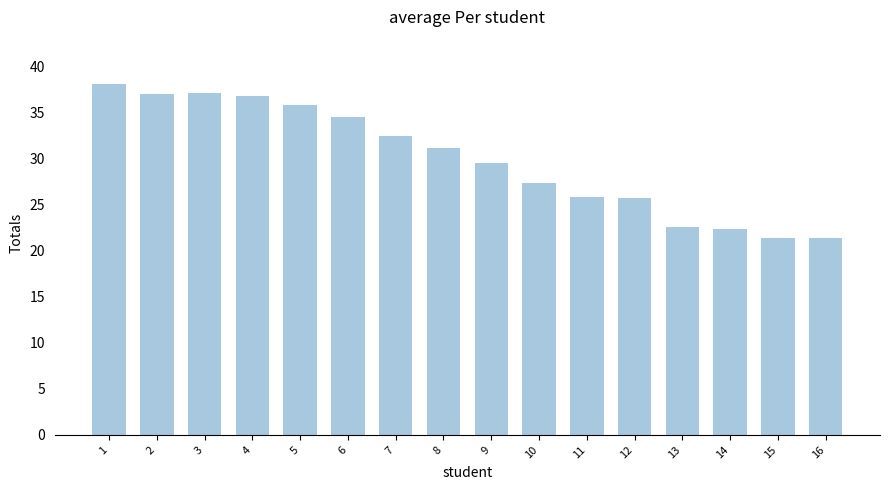

Approximately how many times larger is the value at 8 compared to 3?

0.8